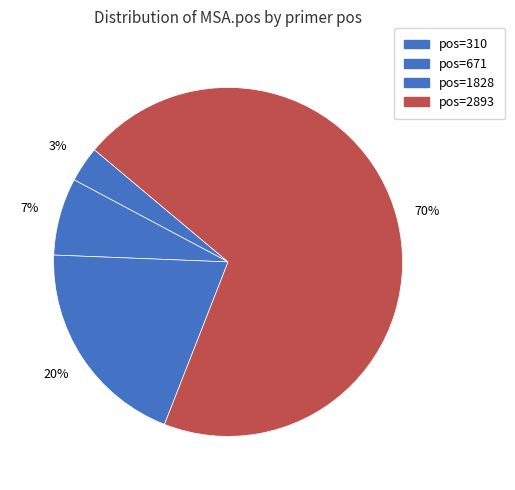

To the nearest percent, what is the average slice percentage?

25%